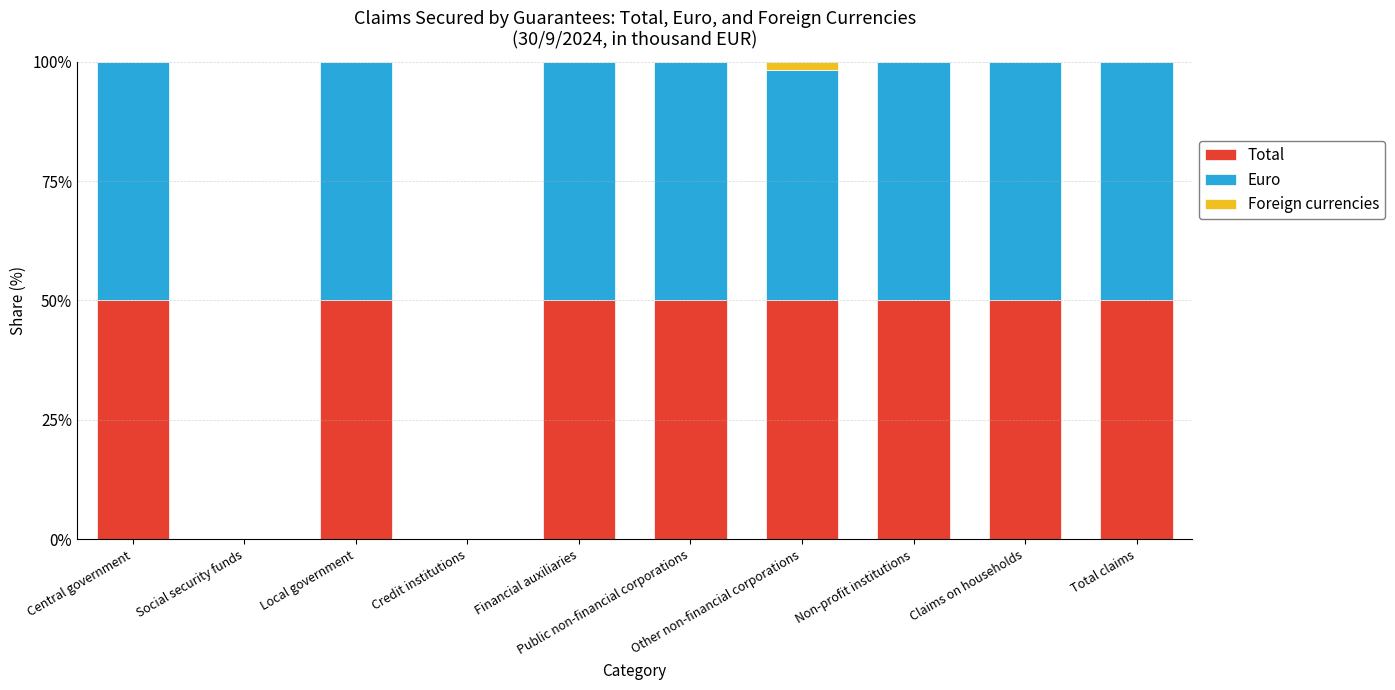

How many categories are shown in the chart?

10